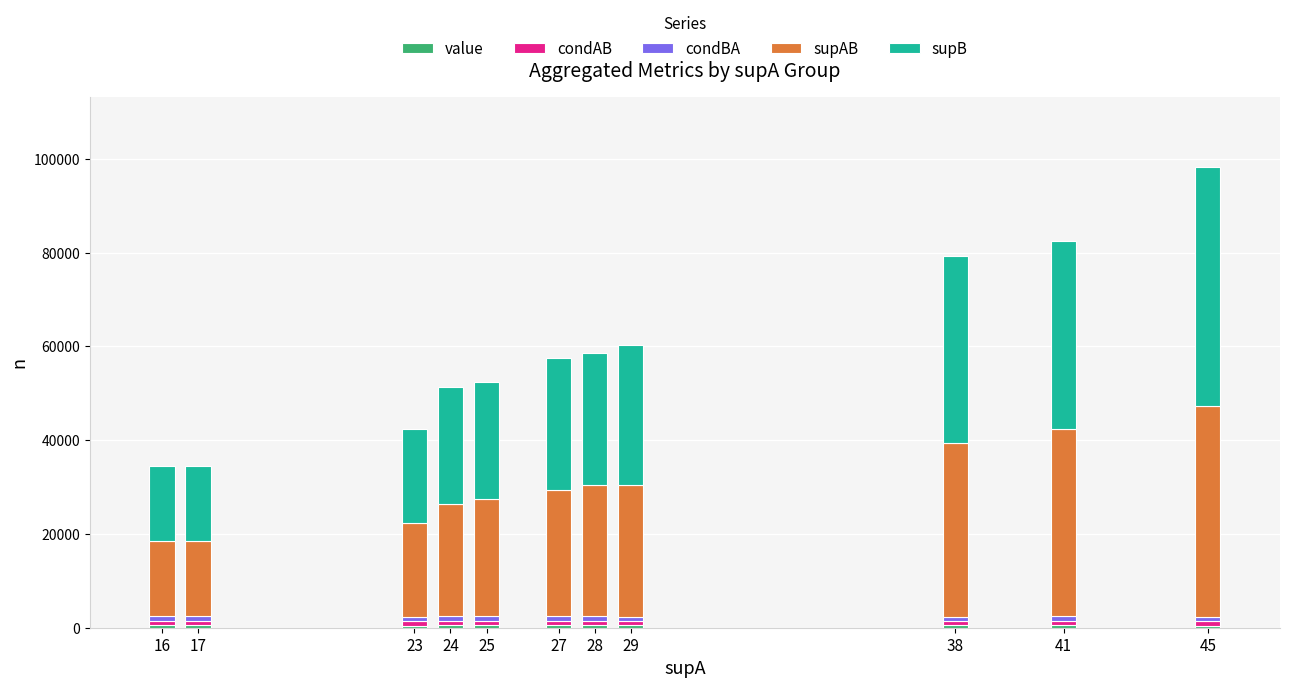

At which category is the sum across all series the highest?

45